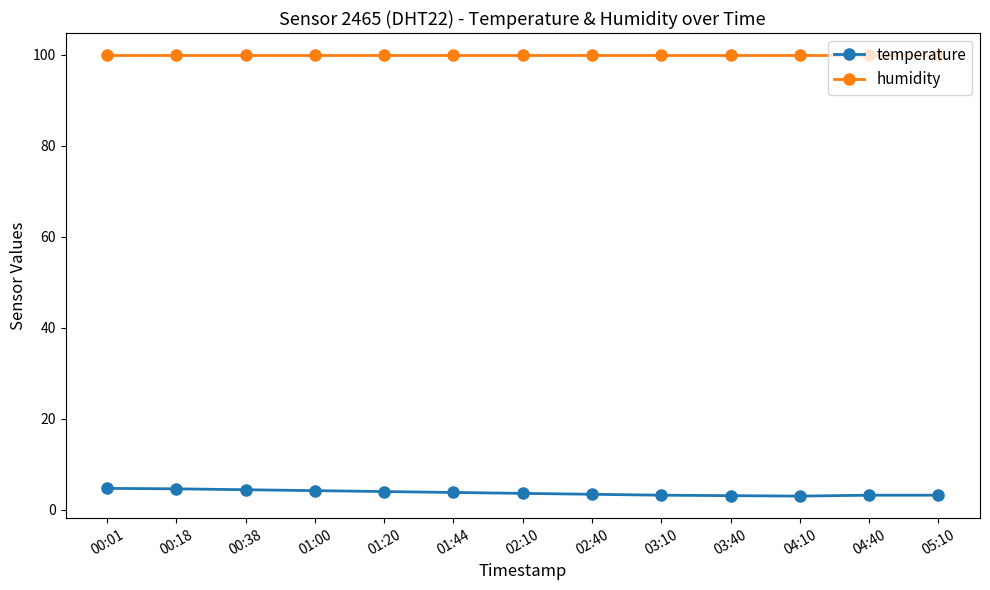

True or false: humidity and temperature cross at least once.

False